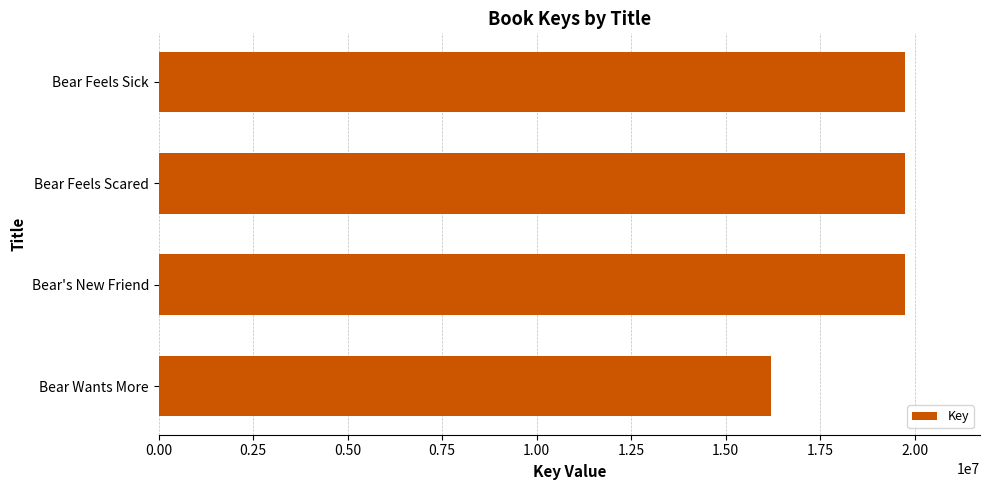

Approximately how many times larger is the value at Bear Feels Scared compared to Bear's New Friend?

1.0